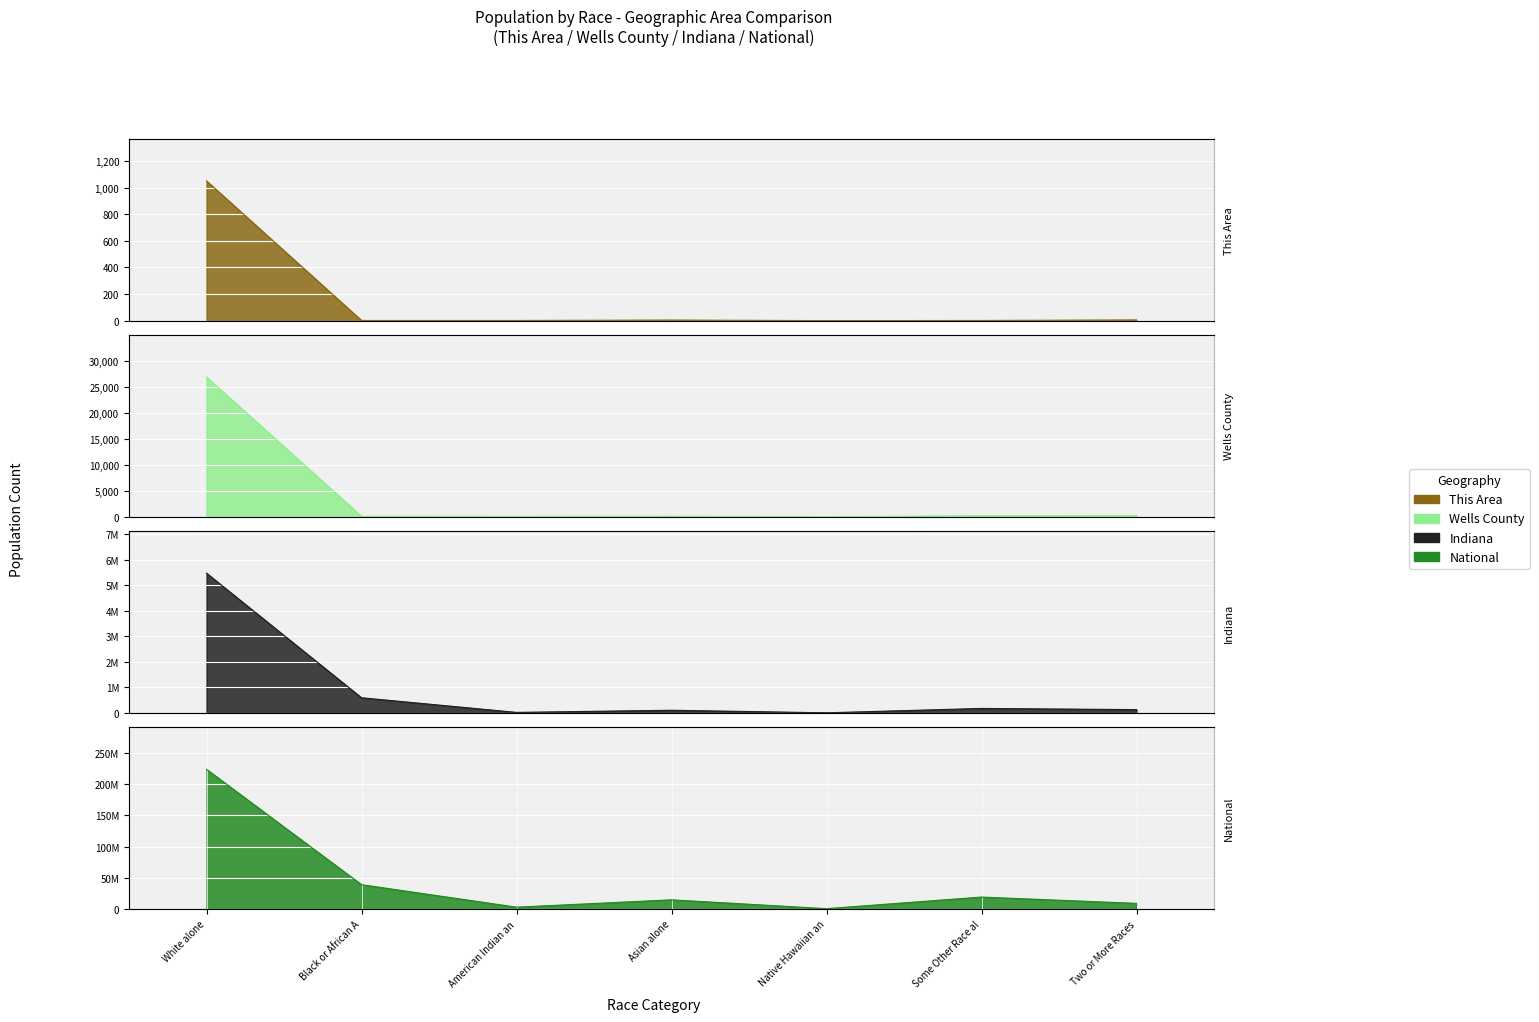

Does the chart display data point markers on the line(s)?

No